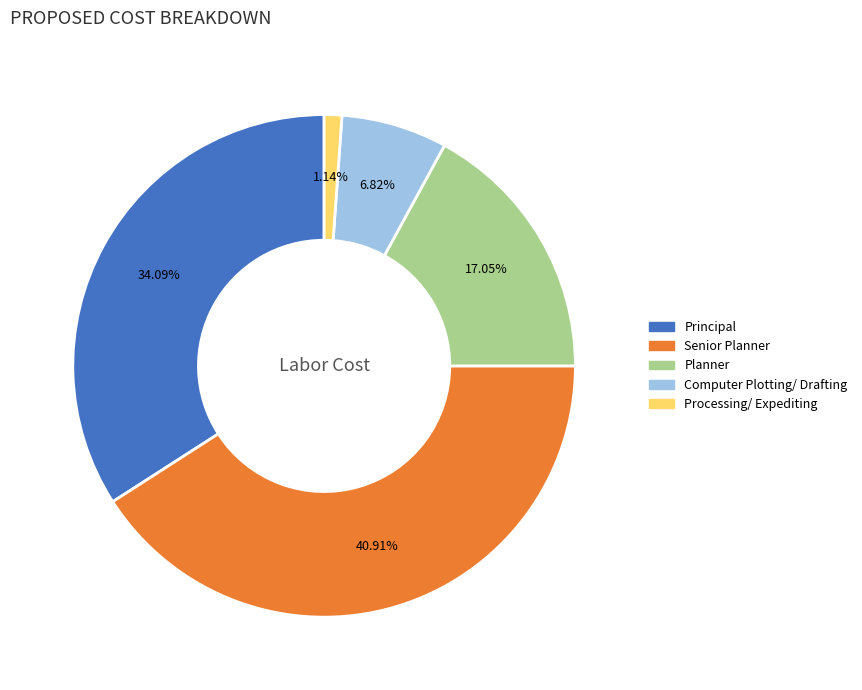

Rank the categories by value from highest to lowest.

Senior Planner, Principal, Planner, Computer Plotting/ Drafting, Processing/ Expediting